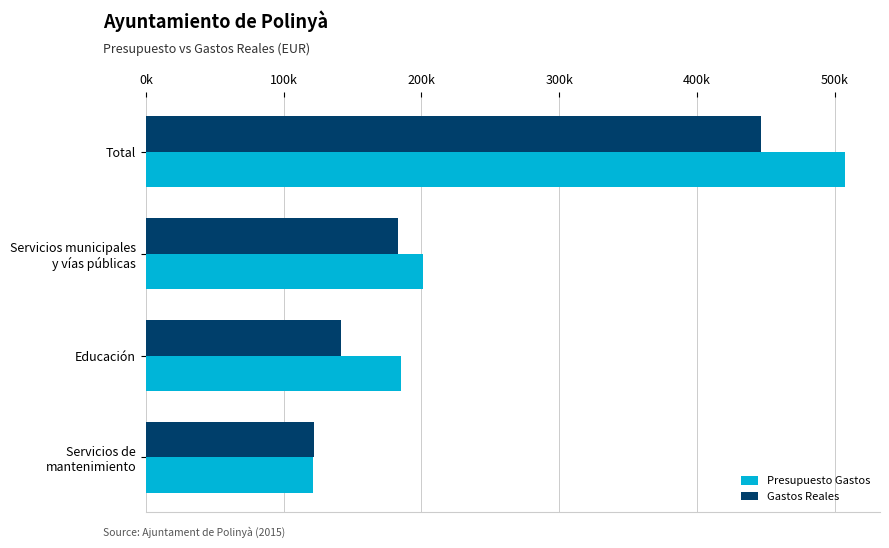

List the series in order of their peak value, lowest first.

Gastos Reales, Presupuesto Gastos